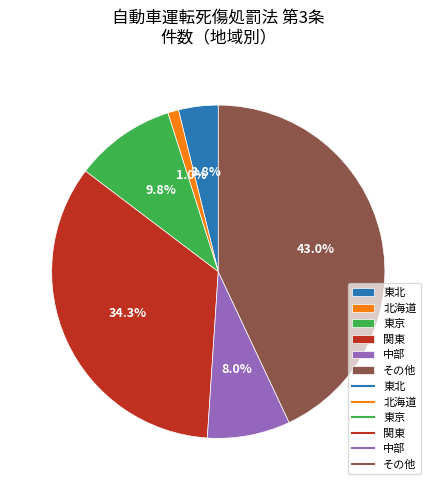

How many segments does this pie chart have?

6